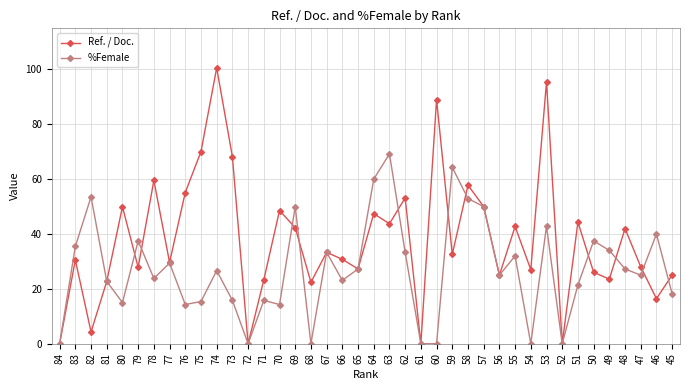

At which label does Ref. / Doc. reach its peak?

74